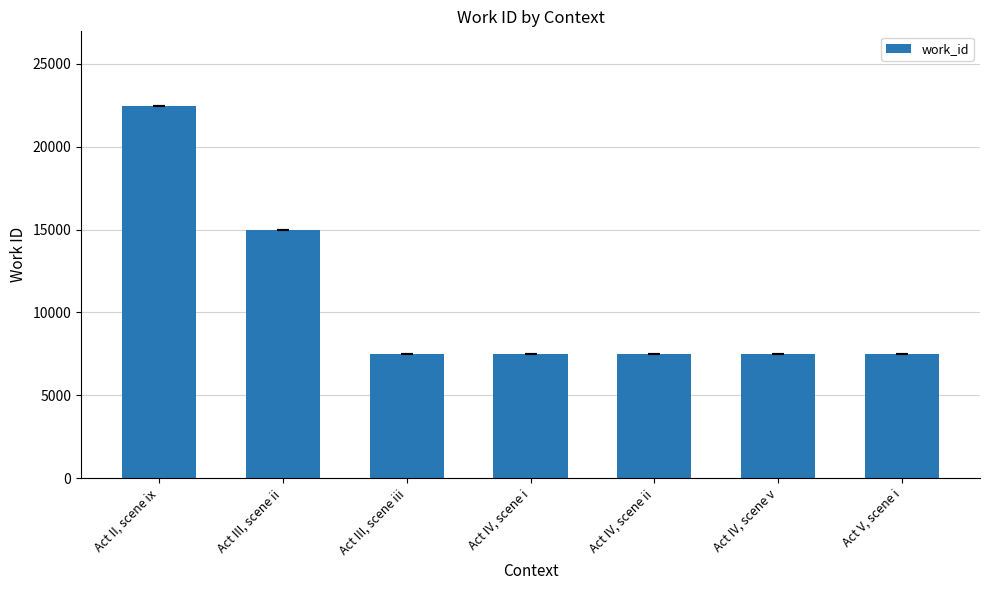

The value at Act III, scene iii is 7490. True or false?

True